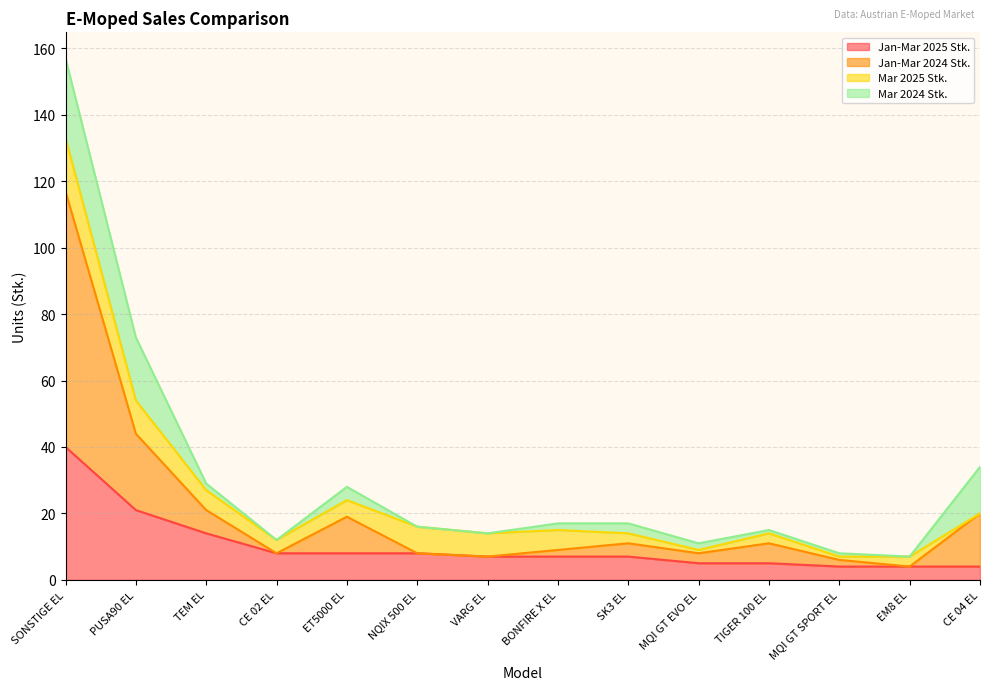

At which category is the sum across all series the highest?

SONSTIGE EL